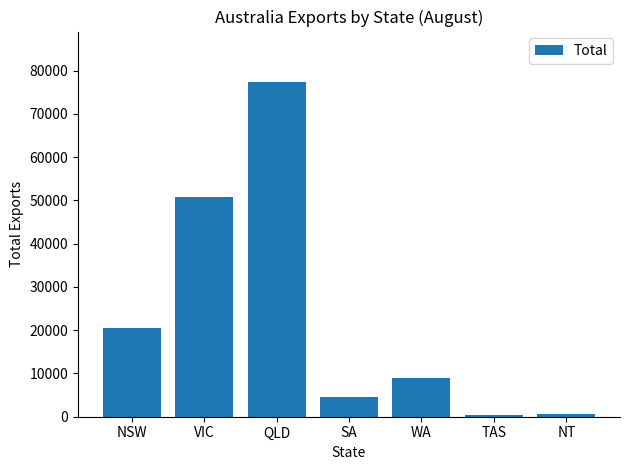

Reading left to right, transcribe all the data shown in this chart.

20394	50778	77414	4646	8850	341	702